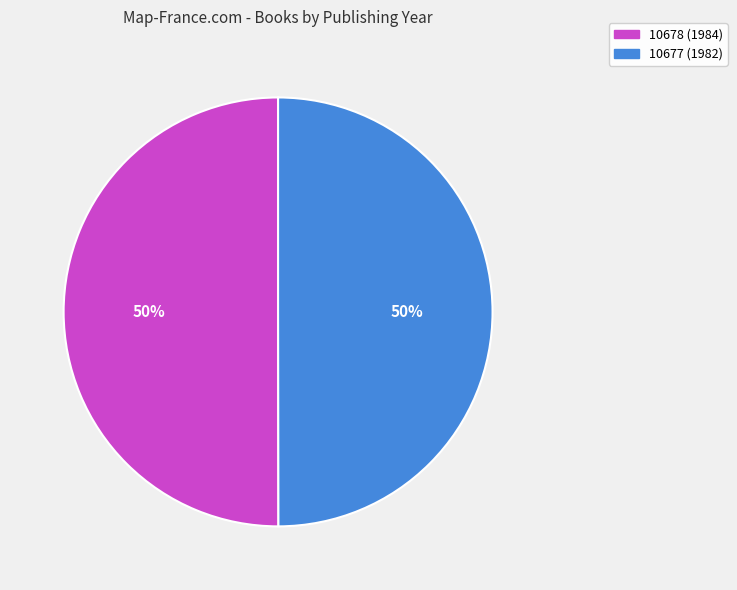

To the nearest percent, what is the average slice percentage?

50%